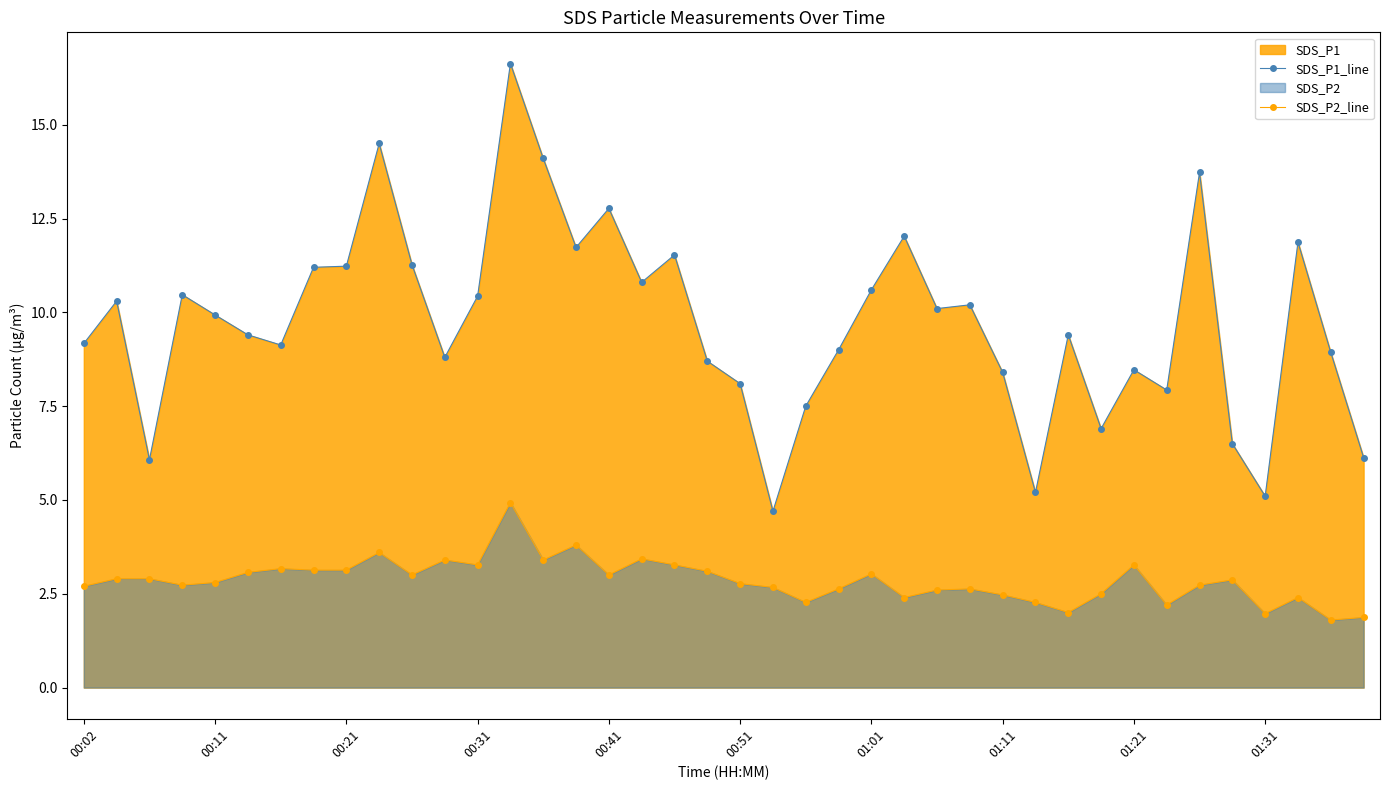

What is the maximum value shown in the chart?

16.6